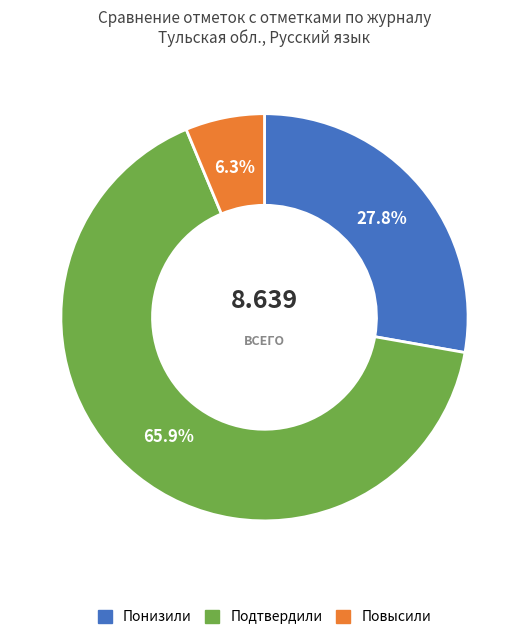

What is the largest slice in the pie chart?

Подтвердили